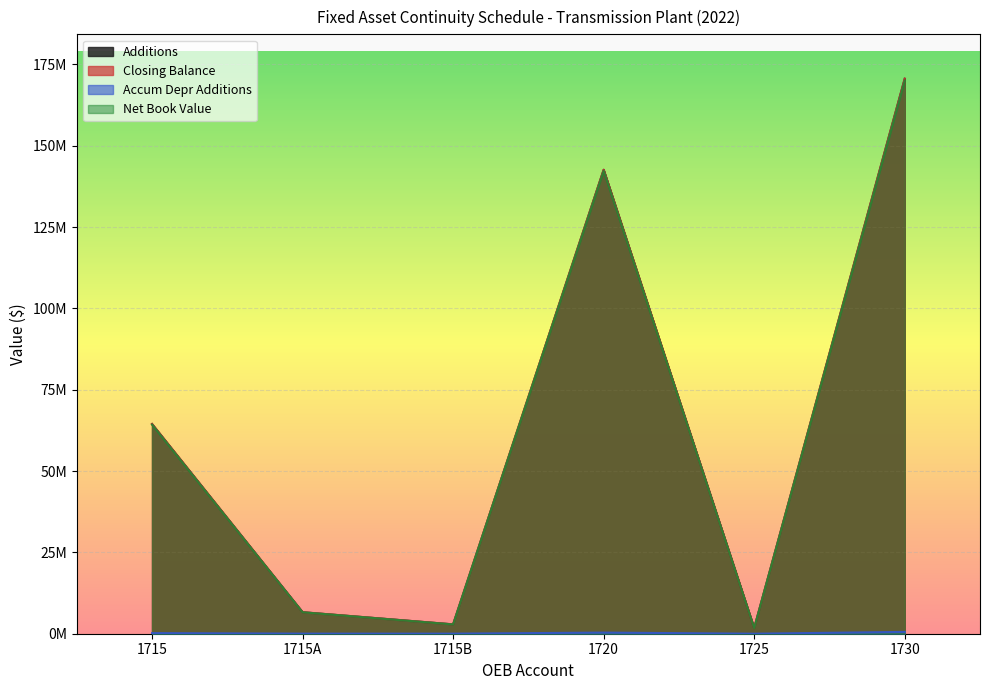

Which category has the highest value in the Net Book Value series?

1730